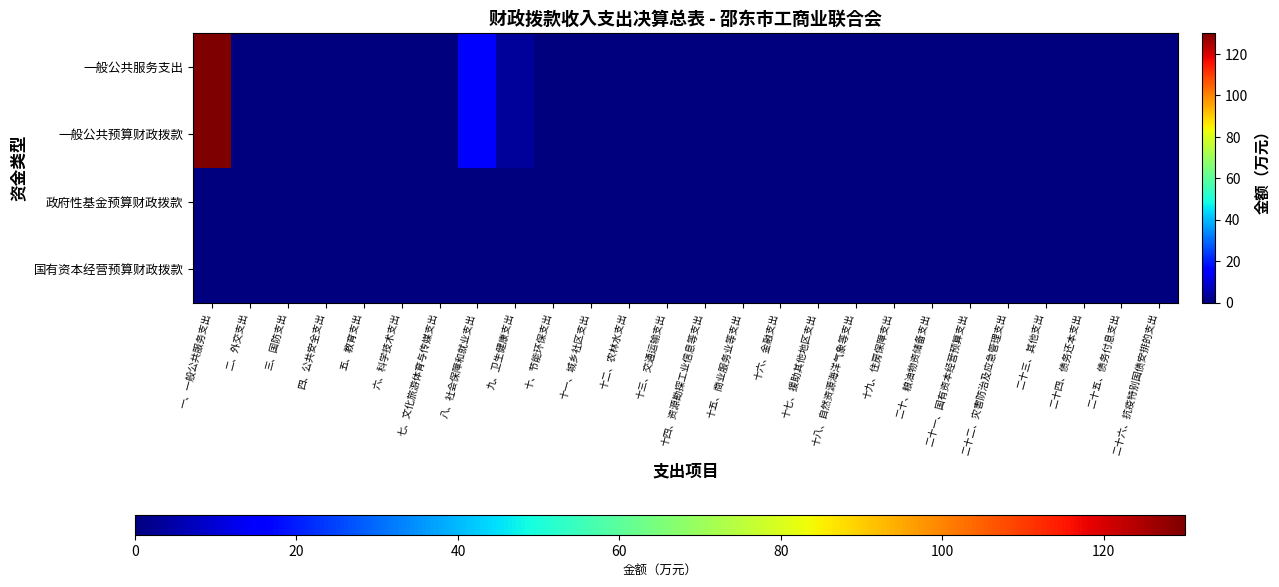

At which category is the sum across all series the highest?

一、一般公共服务支出